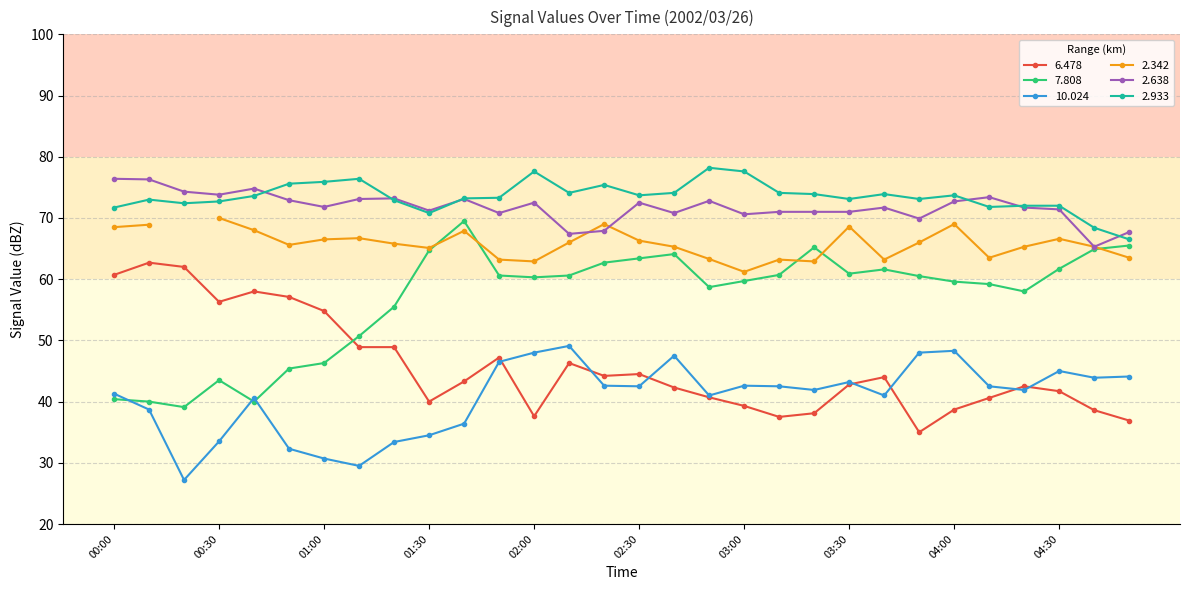

True or false: 6.478 and 2.933 intersect in this chart.

False